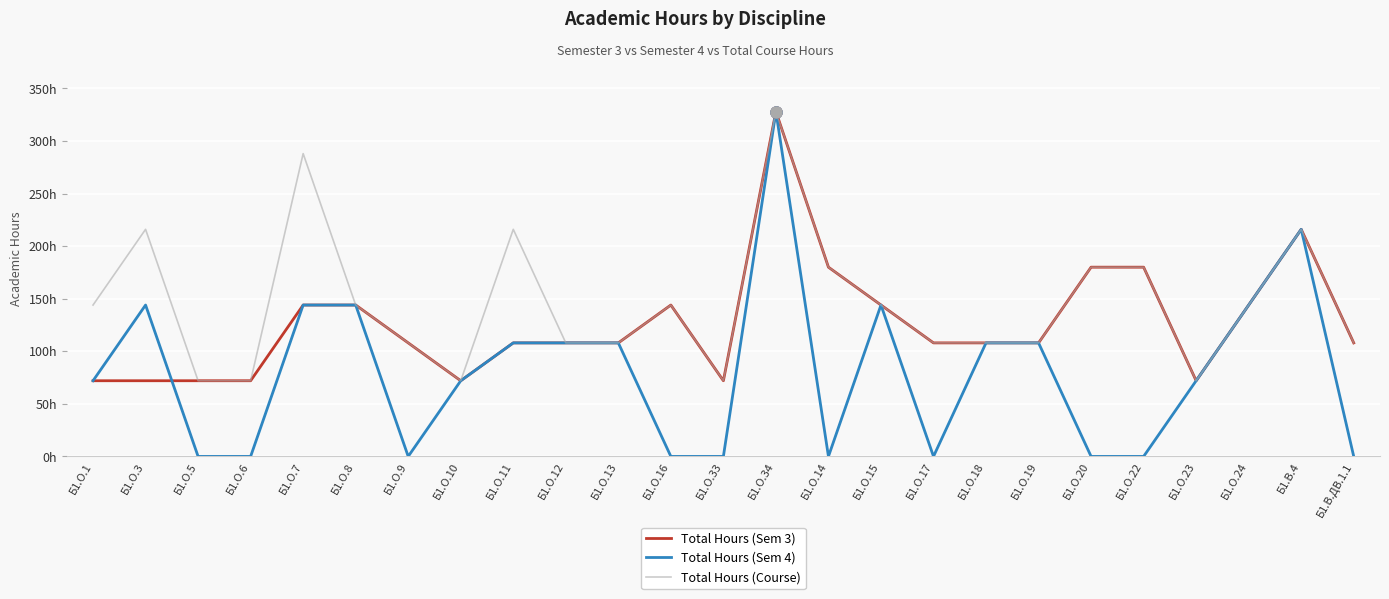

In Total Hours (Sem 3), how many points are higher than both neighbors (excluding endpoints)?

3